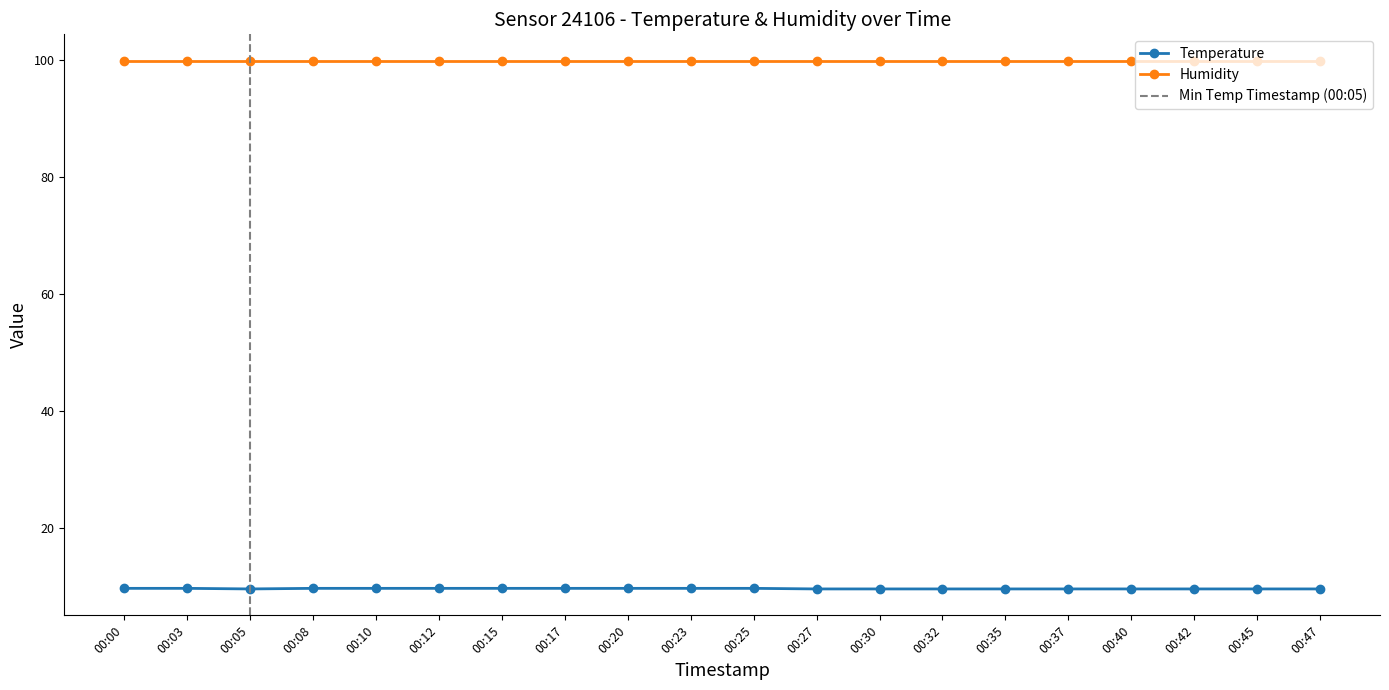

How many categories are shown in the chart?

20